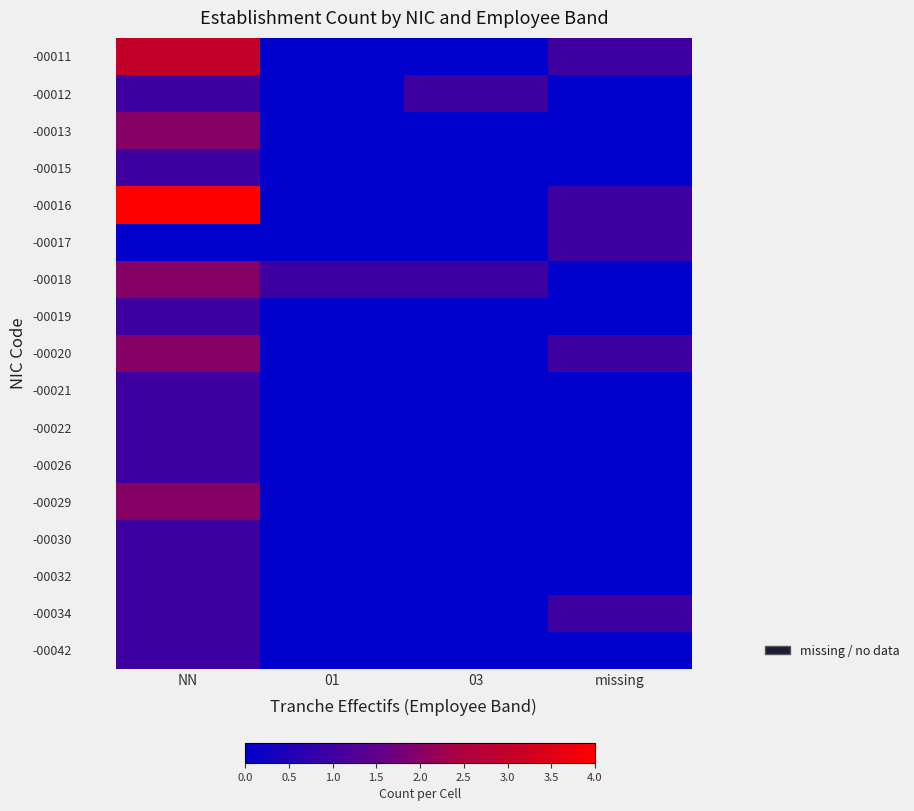

Reading left to right, extract all data points from this chart.

-00011: NN=0.7	01=0.0	03=0.0	missing=0.2
-00012: NN=0.2	01=0.0	03=0.2	missing=0.0
-00013: NN=0.5	01=0.0	03=0.0	missing=0.0
-00015: NN=0.2	01=0.0	03=0.0	missing=0.0
-00016: NN=1.0	01=0.0	03=0.0	missing=0.2
-00017: NN=0.0	01=0.0	03=0.0	missing=0.2
-00018: NN=0.5	01=0.2	03=0.2	missing=0.0
-00019: NN=0.2	01=0.0	03=0.0	missing=0.0
-00020: NN=0.5	01=0.0	03=0.0	missing=0.2
-00021: NN=0.2	01=0.0	03=0.0	missing=0.0
-00022: NN=0.2	01=0.0	03=0.0	missing=0.0
-00026: NN=0.2	01=0.0	03=0.0	missing=0.0
-00029: NN=0.5	01=0.0	03=0.0	missing=0.0
-00030: NN=0.2	01=0.0	03=0.0	missing=0.0
-00032: NN=0.2	01=0.0	03=0.0	missing=0.0
-00034: NN=0.2	01=0.0	03=0.0	missing=0.2
-00042: NN=0.2	01=0.0	03=0.0	missing=0.0